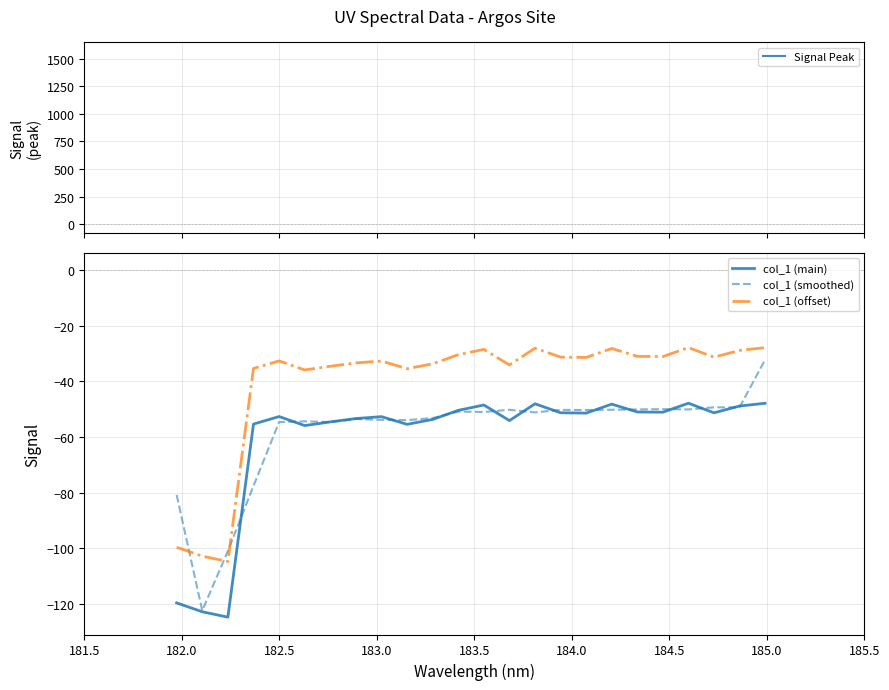

Which series has the largest total across all categories?

col_1 (offset)